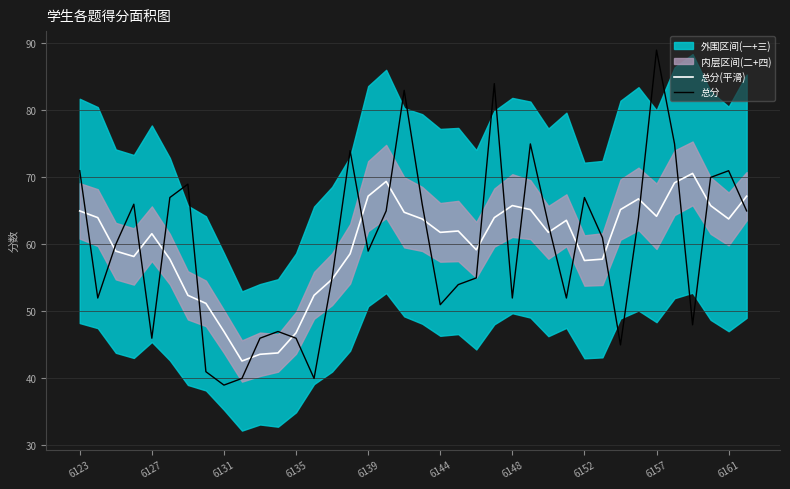

What is the difference between the second highest and minimum values in the 总分 series?

45.0